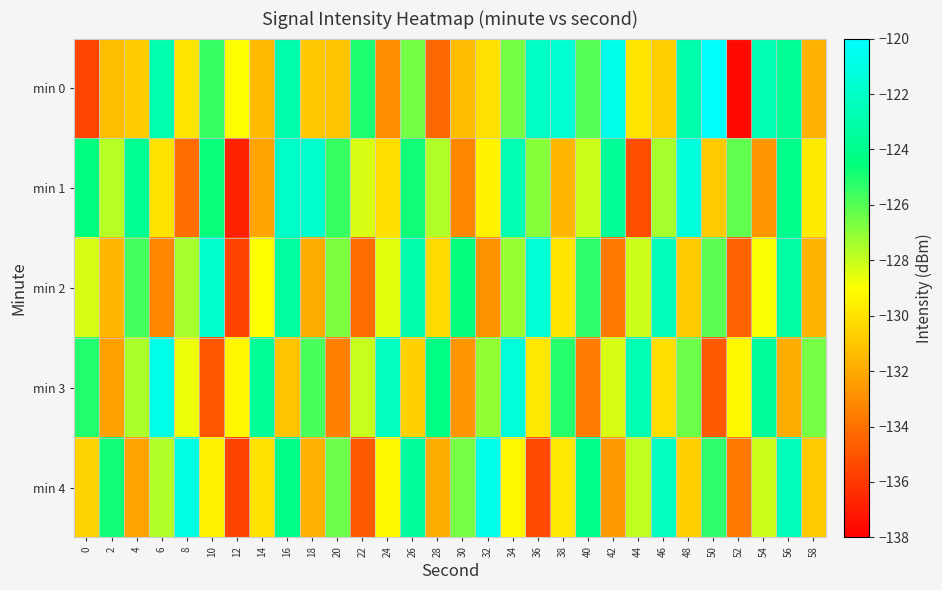

Reading left to right, transcribe all the data shown in this chart.

min 0: 0=-135.5	2=-131.2	4=-130.8	6=-122.9	8=-129.8	10=-125.5	12=-129.0	14=-131.4	16=-122.9	18=-130.9	20=-131.0	22=-125.0	24=-133.0	26=-126.5	28=-134.3	30=-131.3	32=-130.1	34=-126.5	36=-122.1	38=-121.6	40=-126.0	42=-120.8	44=-129.8	46=-130.7	48=-122.9	50=-120.2	52=-137.6	54=-122.8	56=-123.8	58=-131.7
min 1: 0=-124.5	2=-127.7	4=-123.9	6=-130.0	8=-134.1	10=-124.7	12=-136.7	14=-132.2	16=-121.9	18=-121.8	20=-125.5	22=-128.3	24=-130.1	26=-124.8	28=-127.6	30=-133.2	32=-129.4	34=-122.7	36=-126.9	38=-131.5	40=-128.1	42=-123.6	44=-135.2	46=-127.4	48=-121.3	50=-130.8	52=-126.2	54=-132.6	56=-124.1	58=-129.7
min 2: 0=-128.3	2=-131.5	4=-125.7	6=-133.2	8=-127.4	10=-121.8	12=-135.6	14=-129.0	16=-123.4	18=-131.9	20=-126.7	22=-134.1	24=-128.5	26=-122.9	28=-130.3	30=-124.6	32=-132.8	34=-127.2	36=-121.5	38=-129.9	40=-125.3	42=-133.7	44=-128.1	46=-122.4	48=-130.8	50=-126.1	52=-134.5	54=-128.9	56=-123.2	58=-131.6
min 3: 0=-125.1	2=-132.3	4=-127.5	6=-120.9	8=-128.7	10=-134.9	12=-129.3	14=-123.6	16=-131.1	18=-125.8	20=-133.4	22=-128.0	24=-122.2	26=-130.6	28=-124.3	30=-132.7	32=-127.1	34=-121.4	36=-129.8	38=-125.2	40=-133.6	42=-128.3	44=-122.7	46=-130.1	48=-126.4	50=-134.8	52=-129.2	54=-123.5	56=-131.9	58=-126.6
min 4: 0=-130.5	2=-124.8	4=-132.2	6=-127.6	8=-121.0	10=-129.4	12=-135.6	14=-130.0	16=-124.2	18=-131.7	20=-126.4	22=-134.8	24=-129.2	26=-123.5	28=-131.9	30=-126.6	32=-120.8	34=-129.2	36=-135.4	38=-129.8	40=-124.1	42=-132.5	44=-127.9	46=-122.2	48=-130.6	50=-125.3	52=-133.7	54=-128.1	56=-122.4	58=-130.8